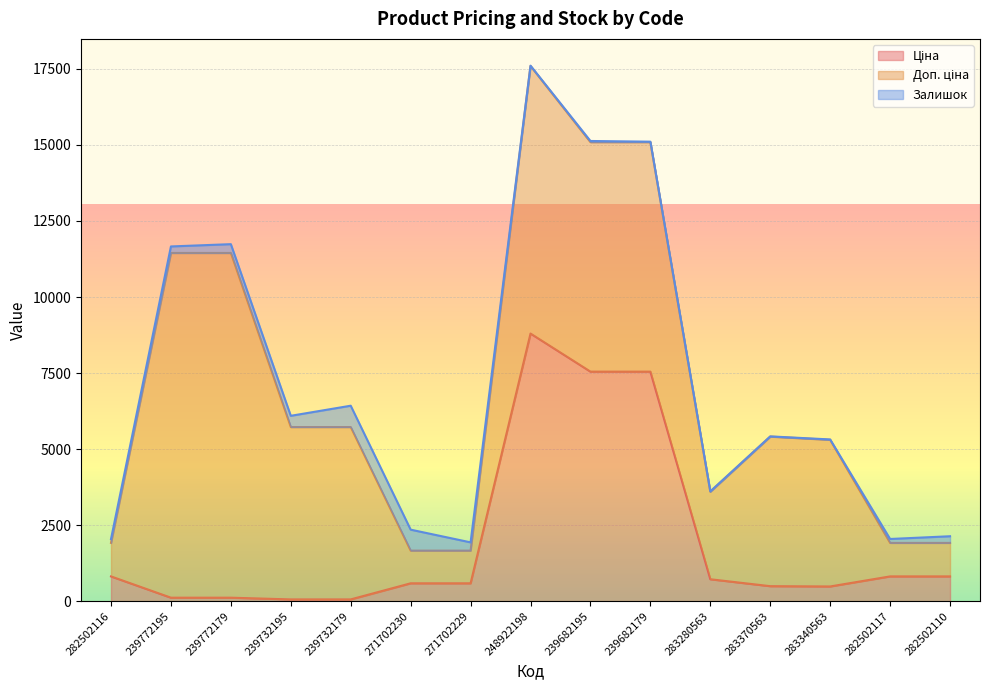

At which category is the sum across all series the highest?

248922198